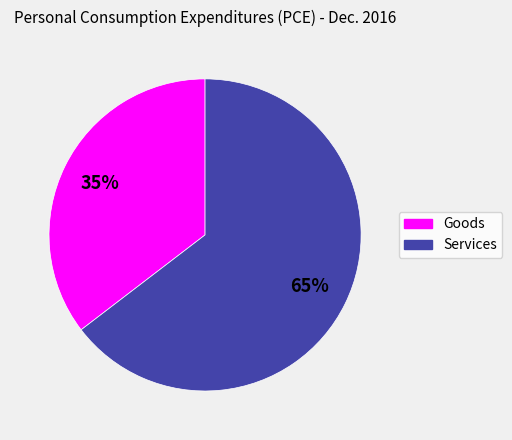

Count the number of slices in the pie.

2